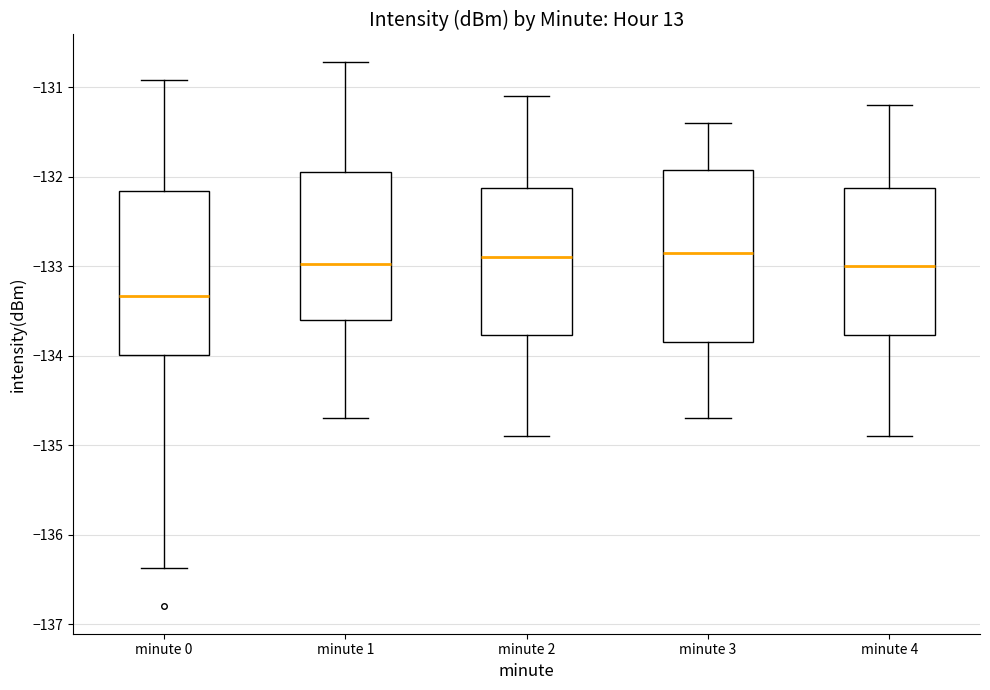

Where is the upper edge of the box for minute 2 on the y-axis? The values are not printed on the chart, so give them approximately, as read against the axis.

-132.1